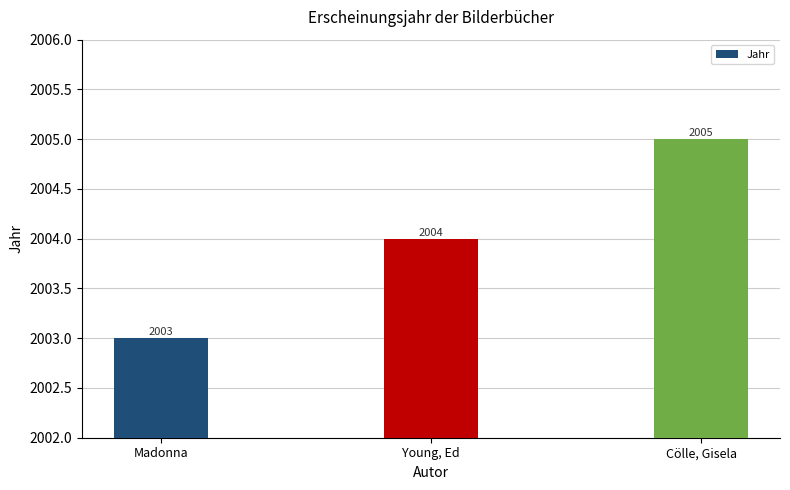

What is the label of the 2nd bar from the right?

Young, Ed